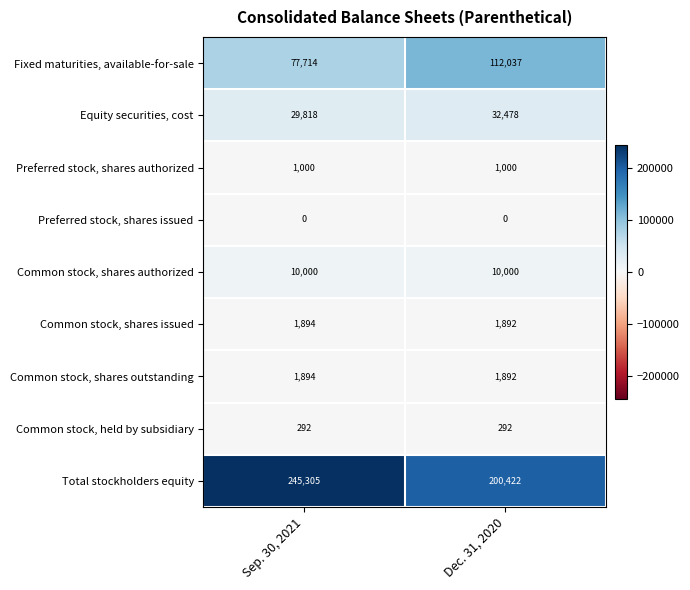

What is the lowest value of the Fixed maturities, available-for-sale series?

77714